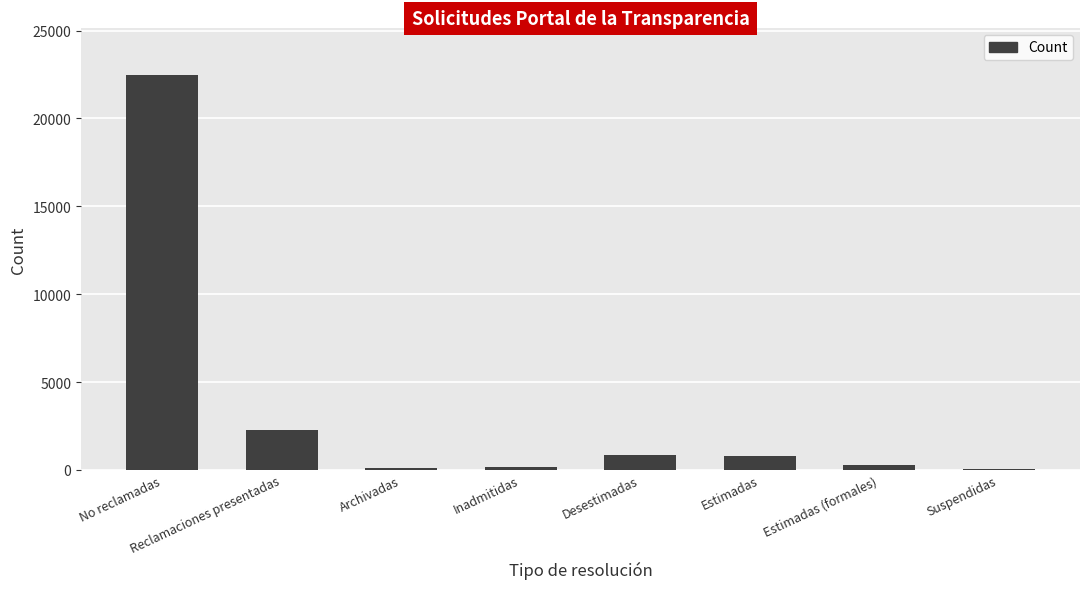

Approximately how many times larger is the value at Inadmitidas compared to Reclamaciones presentadas?

0.1